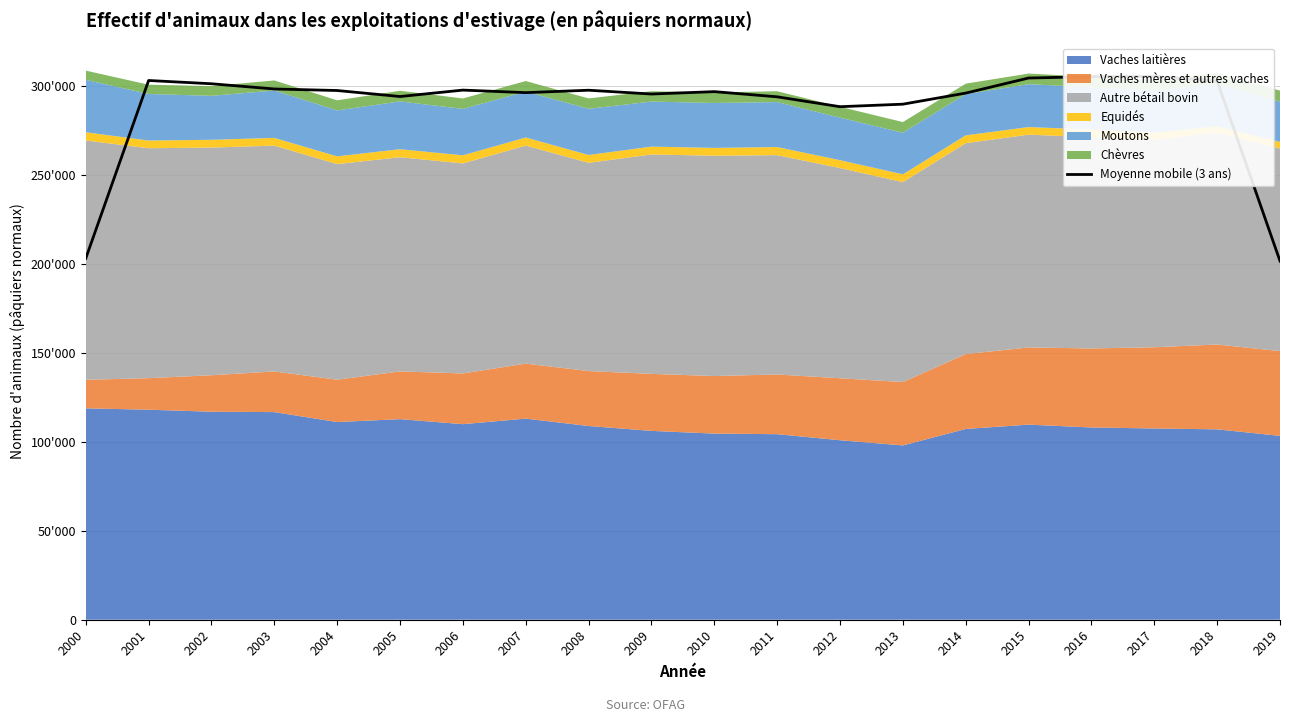

True or false: there are more than 0 points higher than both neighbors.

True